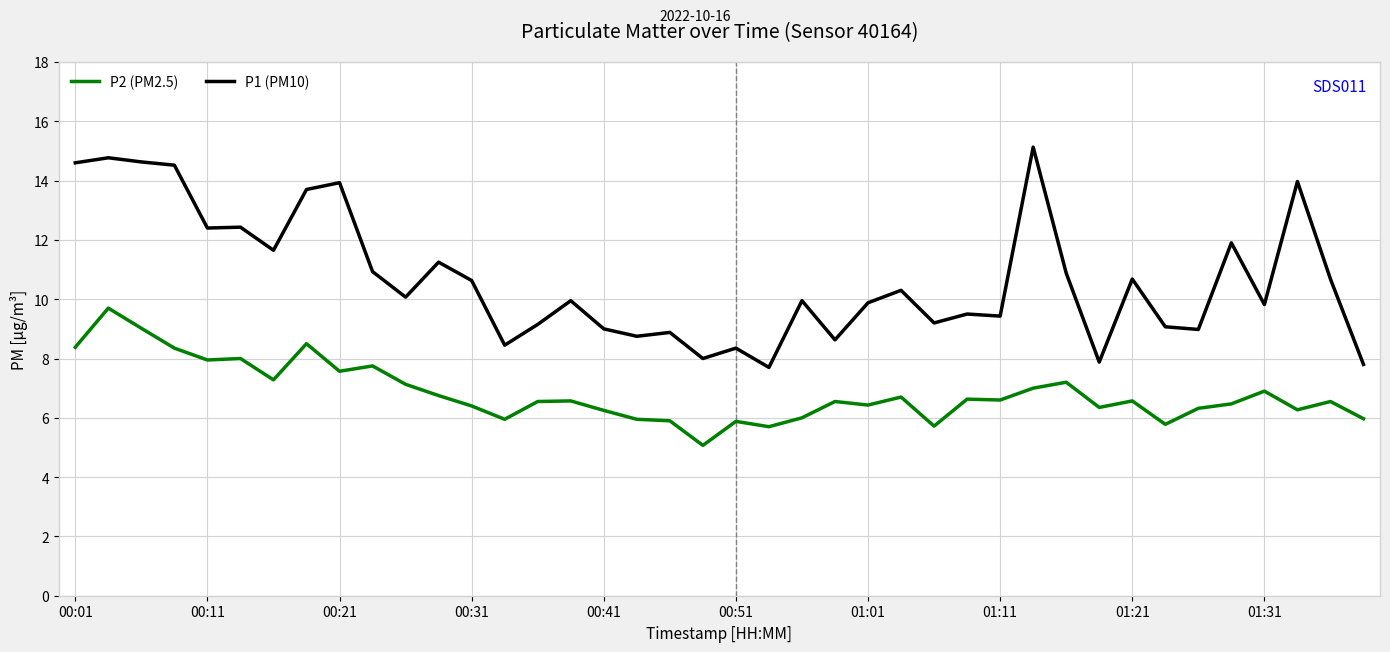

True or false: P1 (PM10) and P2 (PM2.5) cross at least once.

False